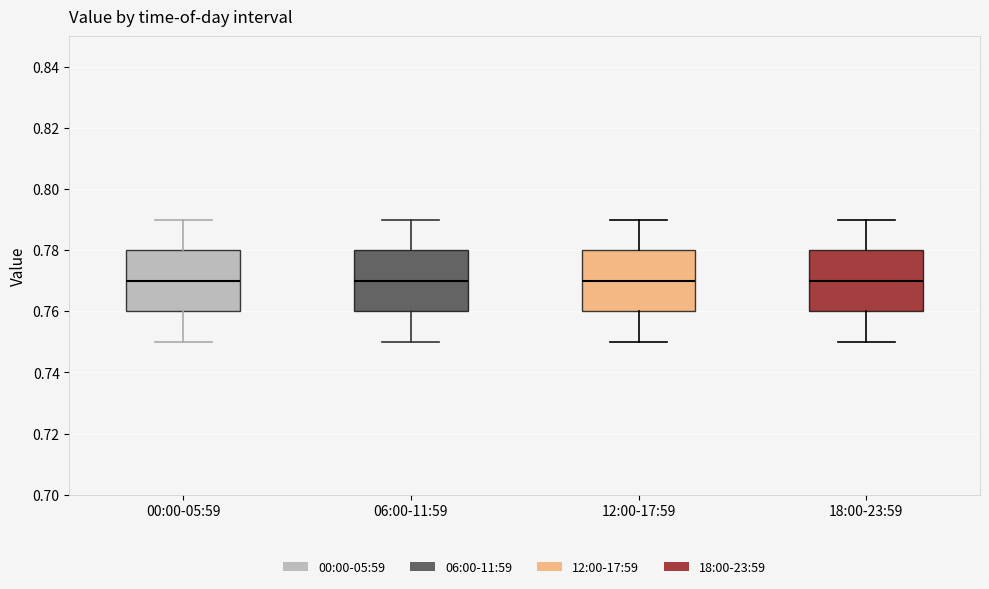

Reading left to right, transcribe this box plot: for each box, give where its median line is, the range the box spans, and where its two whiskers end, as read against the y-axis. The values are not printed on the chart, so give them approximately, as read against the axis.

00:00-05:59: median 0.77, box 0.76 to 0.78, whiskers 0.75 to 0.79
06:00-11:59: median 0.77, box 0.76 to 0.78, whiskers 0.75 to 0.79
12:00-17:59: median 0.77, box 0.76 to 0.78, whiskers 0.75 to 0.79
18:00-23:59: median 0.77, box 0.76 to 0.78, whiskers 0.75 to 0.79